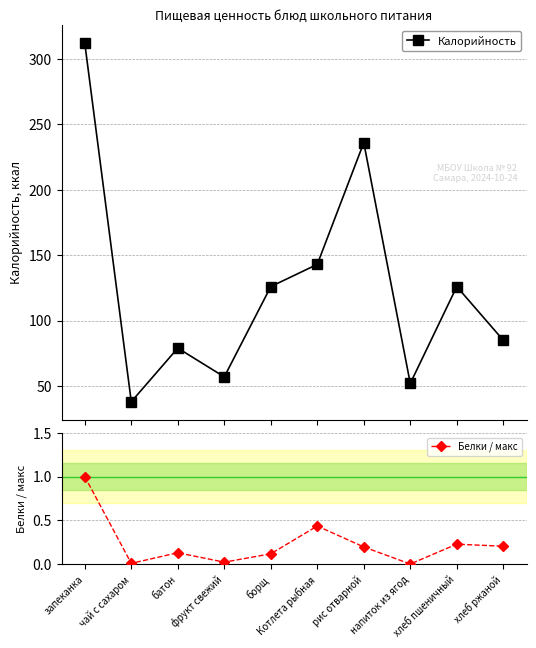

Reading left to right, extract all data points from this chart.

Калорийность: запеканка=312.0	чай с сахаром=38.0	батон=79.0	фрукт свежий=57.0	борщ=126.0	Котлета рыбная=143.0	рис отварной=236.0	напиток из ягод=52.0	хлеб пшеничный=126.0	хлеб ржаной=85.0
Белки / макс: запеканка=1.0	чай с сахаром=0.0	батон=0.1	фрукт свежий=0.0	борщ=0.1	Котлета рыбная=0.4	рис отварной=0.2	напиток из ягод=0.0	хлеб пшеничный=0.2	хлеб ржаной=0.2